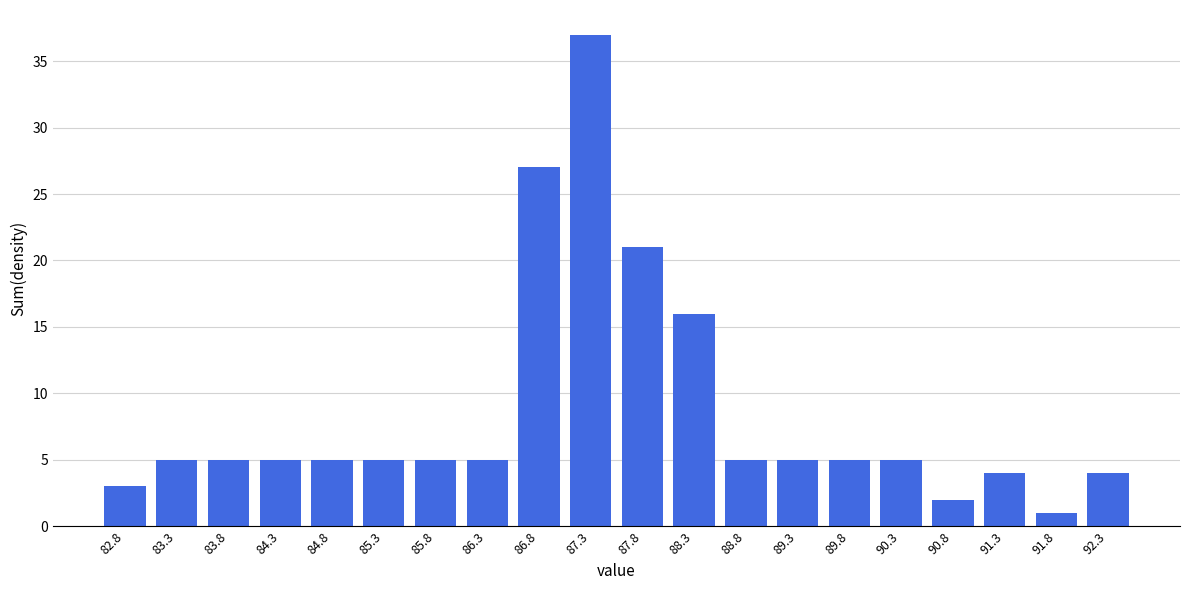

Reading left to right, list all the values displayed in this chart.

3	5	5	5	5	5	5	5	27	37	21	16	5	5	5	5	2	4	1	4